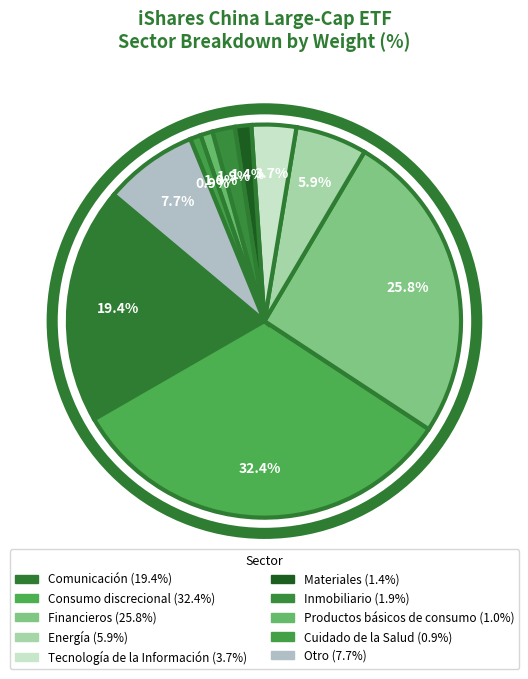

How many segments does this pie chart have?

10